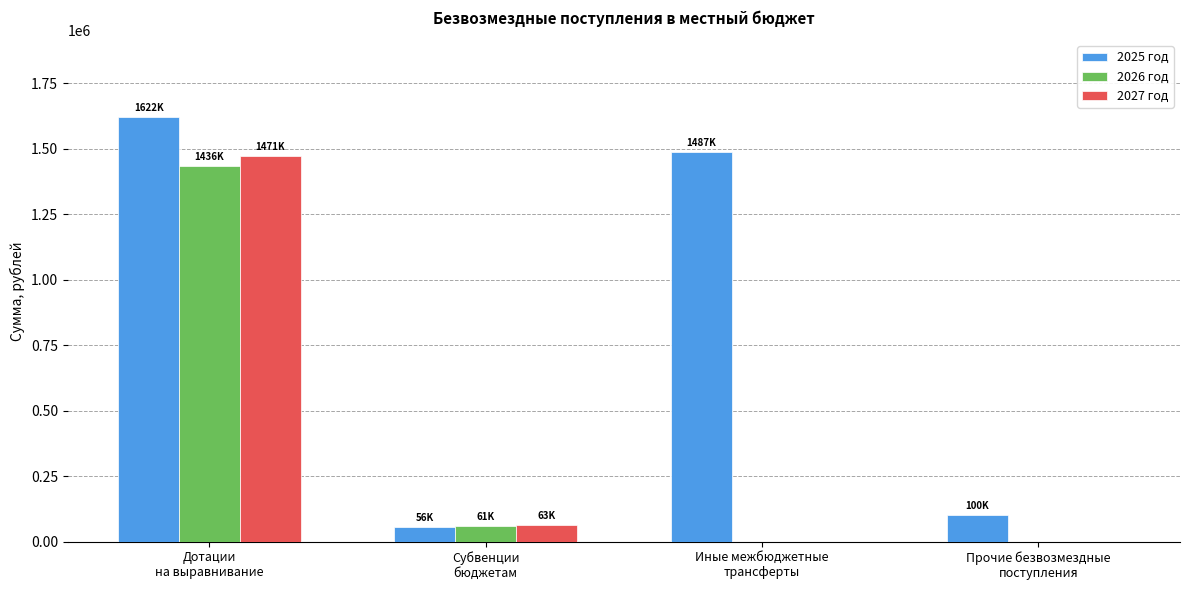

How many values in the 2025 год series exceed 1487468?

2